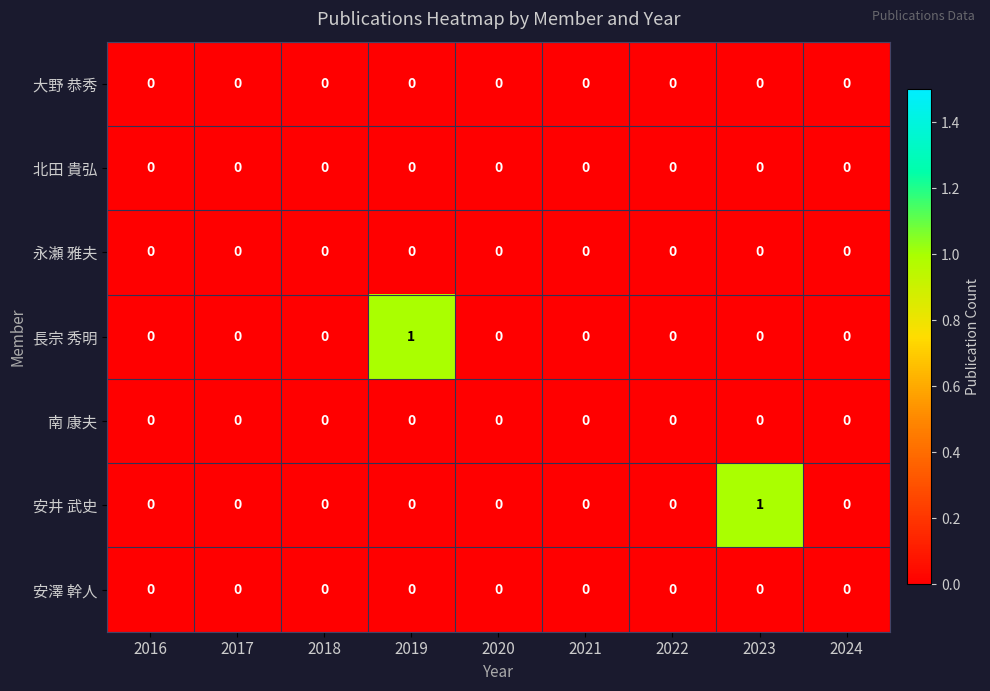

True or false: 長宗 秀明 has a value of 0 at 2017.

True